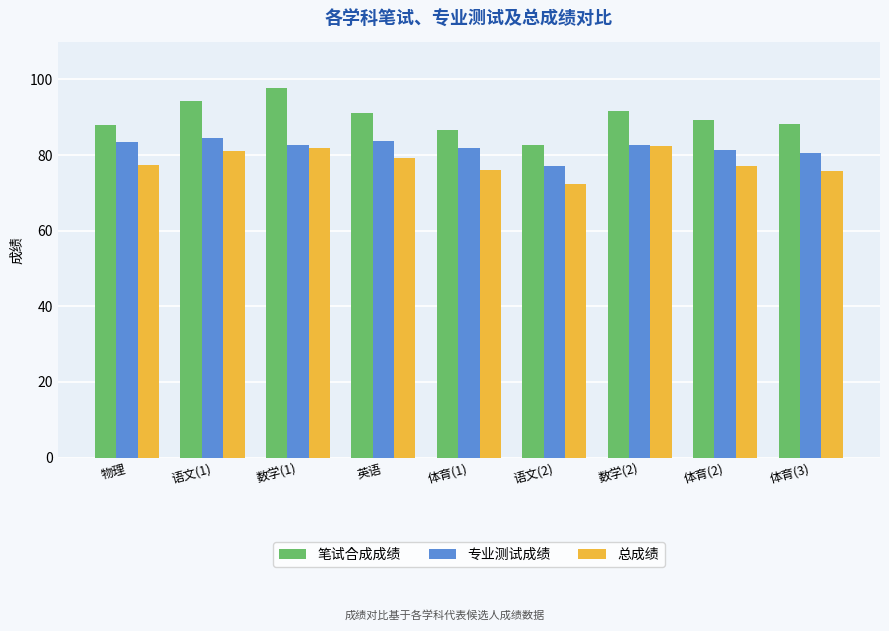

The value of 专业测试成绩 at 体育(2) is 81.3. True or false?

True